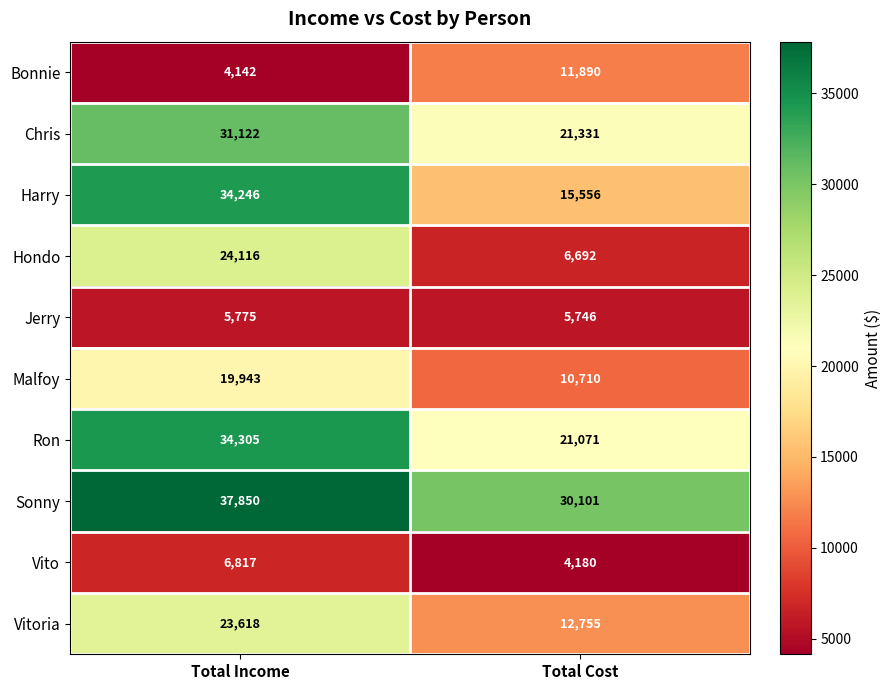

Which series has the largest range (max minus min)?

Harry